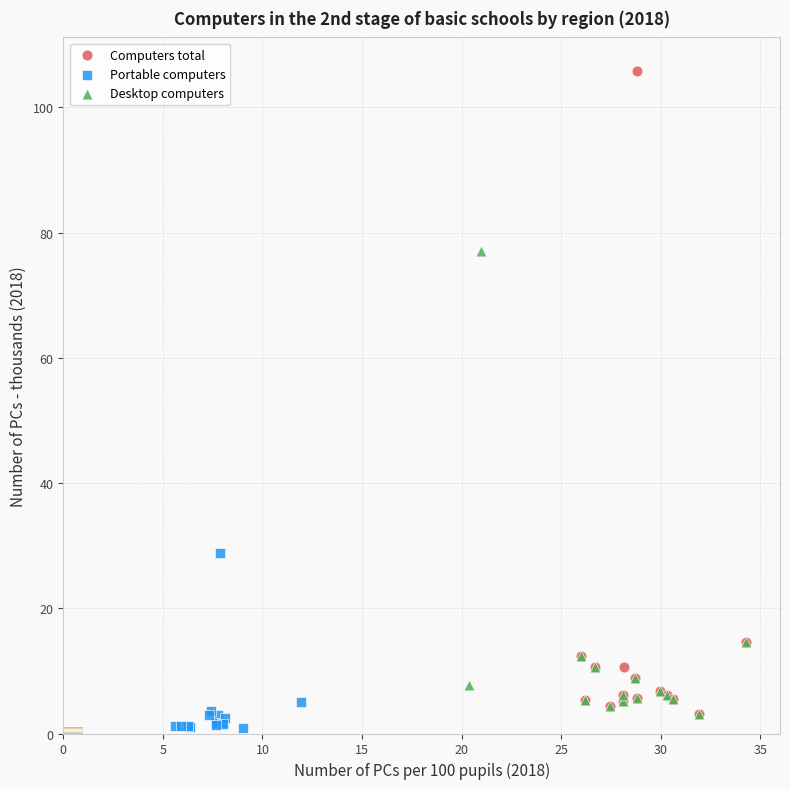

Which series has the widest spread of Y values?

Computers total